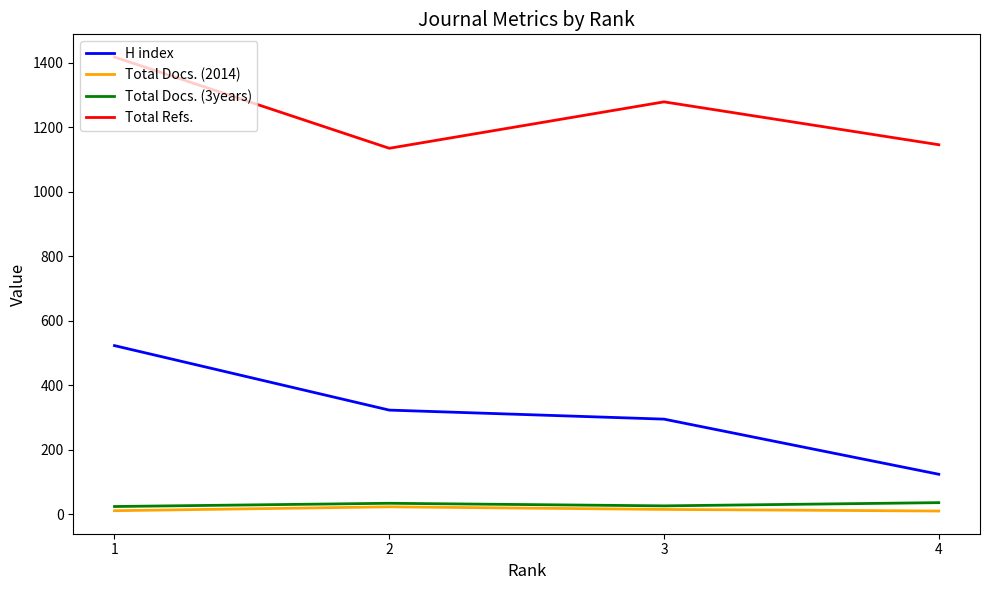

In Total Docs. (2014), how many points are higher than both neighbors (excluding endpoints)?

1